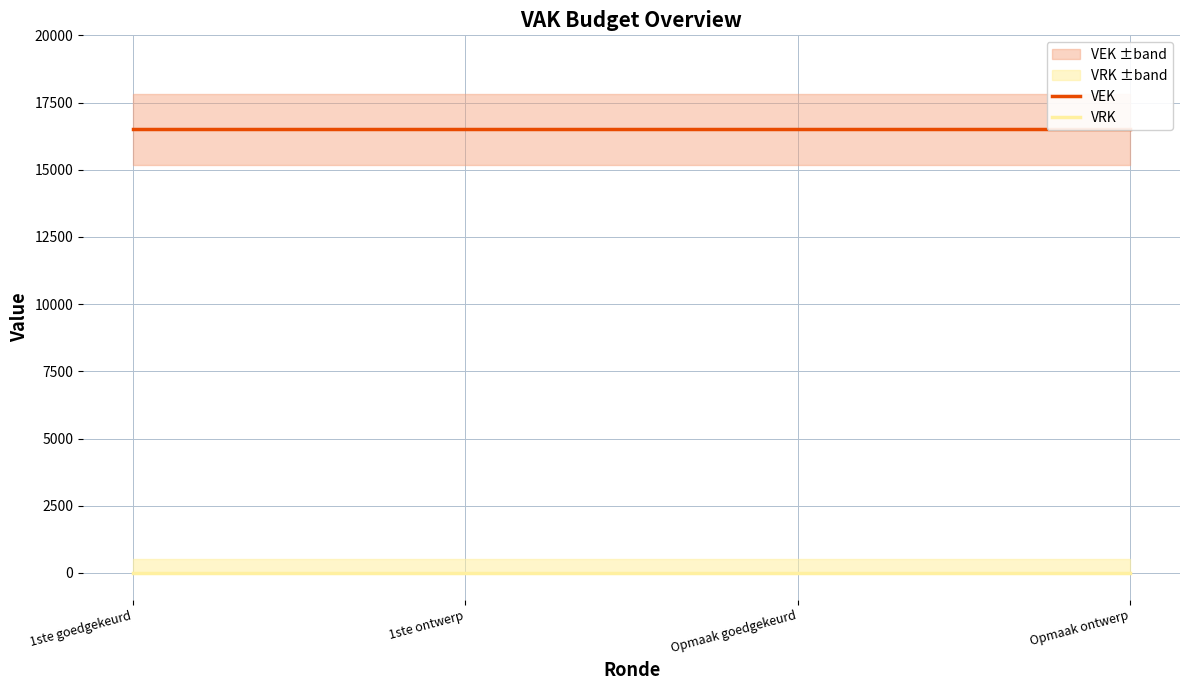

True or false: VRK and VEK intersect in this chart.

False